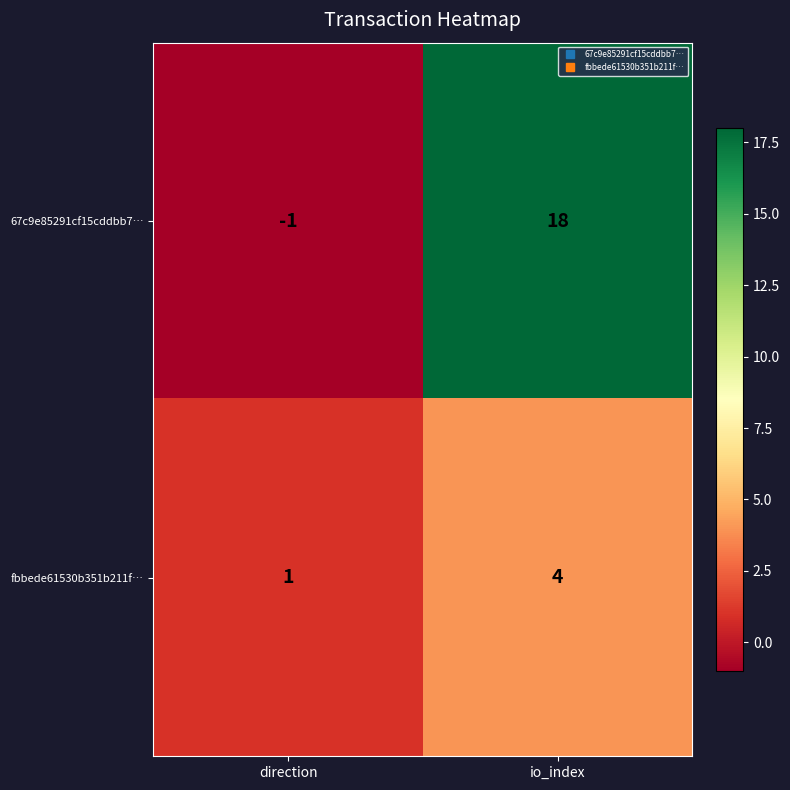

Where is 67c9e85291cf15cddbb7… nearest to the value 8?

direction